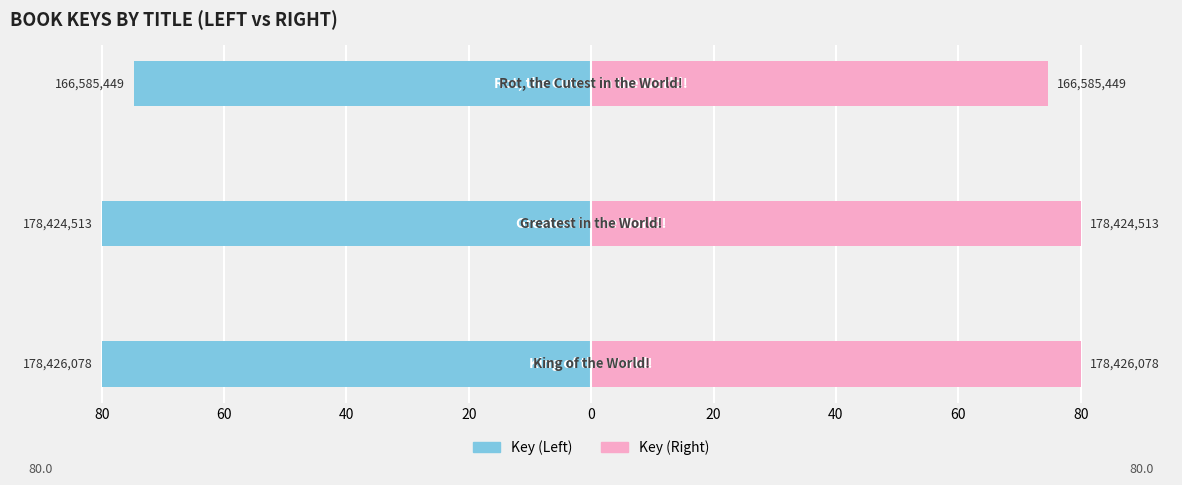

Reading right to left, transcribe all the data shown in this chart.

Key (Left): -74.7	-80.0	-80.0
Key (Right): 74.7	80.0	80.0